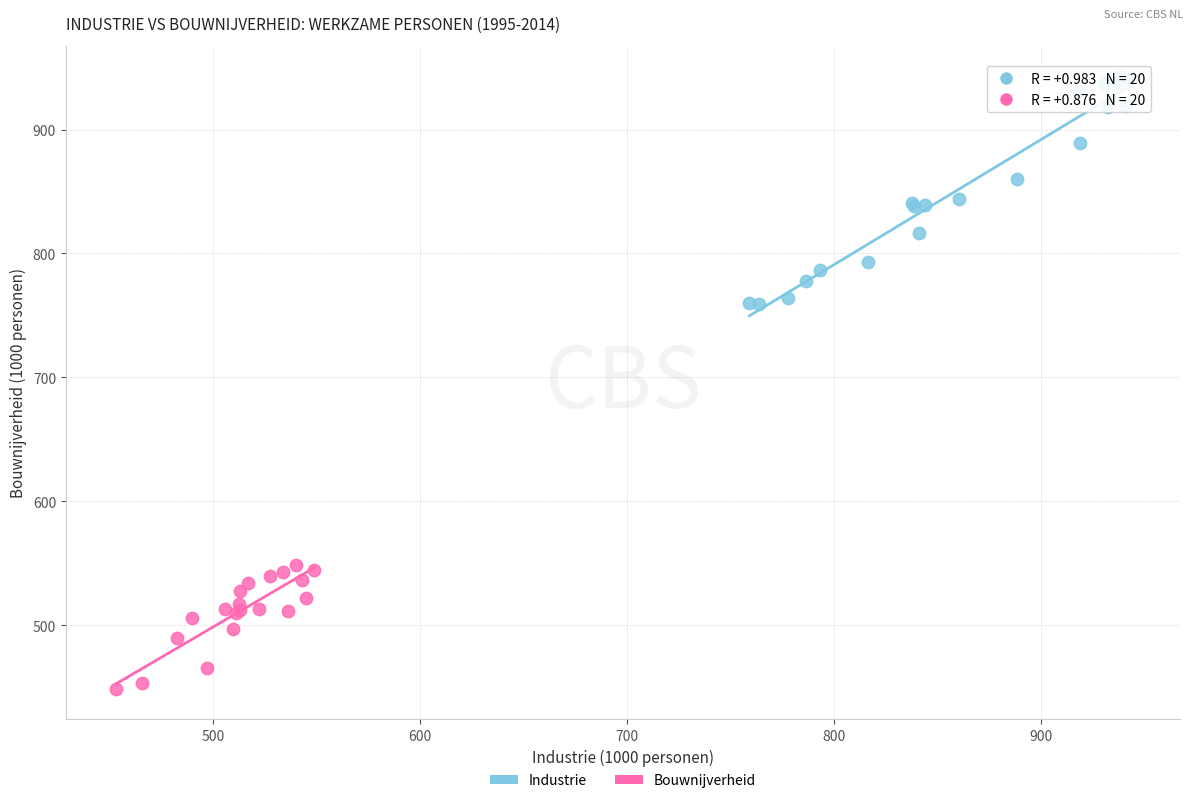

Which series reaches the maximum Y coordinate?

Industrie